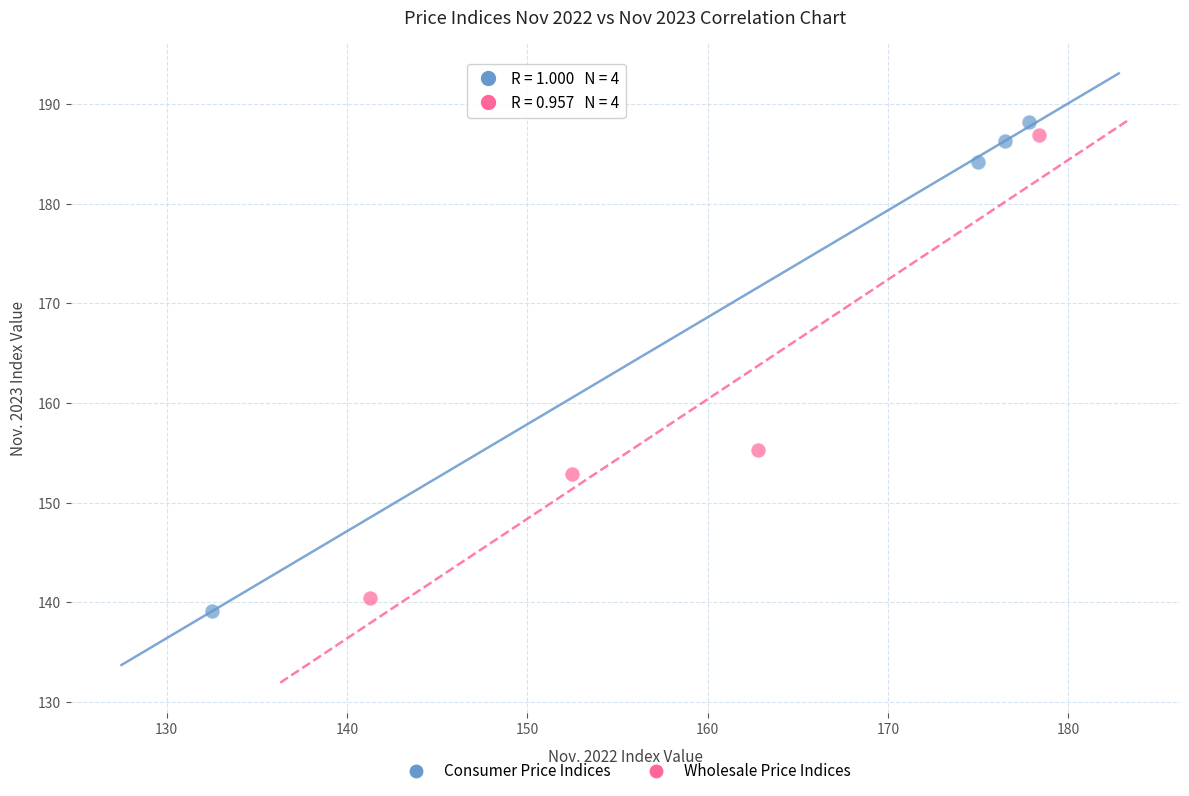

Which series has the largest Y range (max minus min)?

Consumer Price Indices